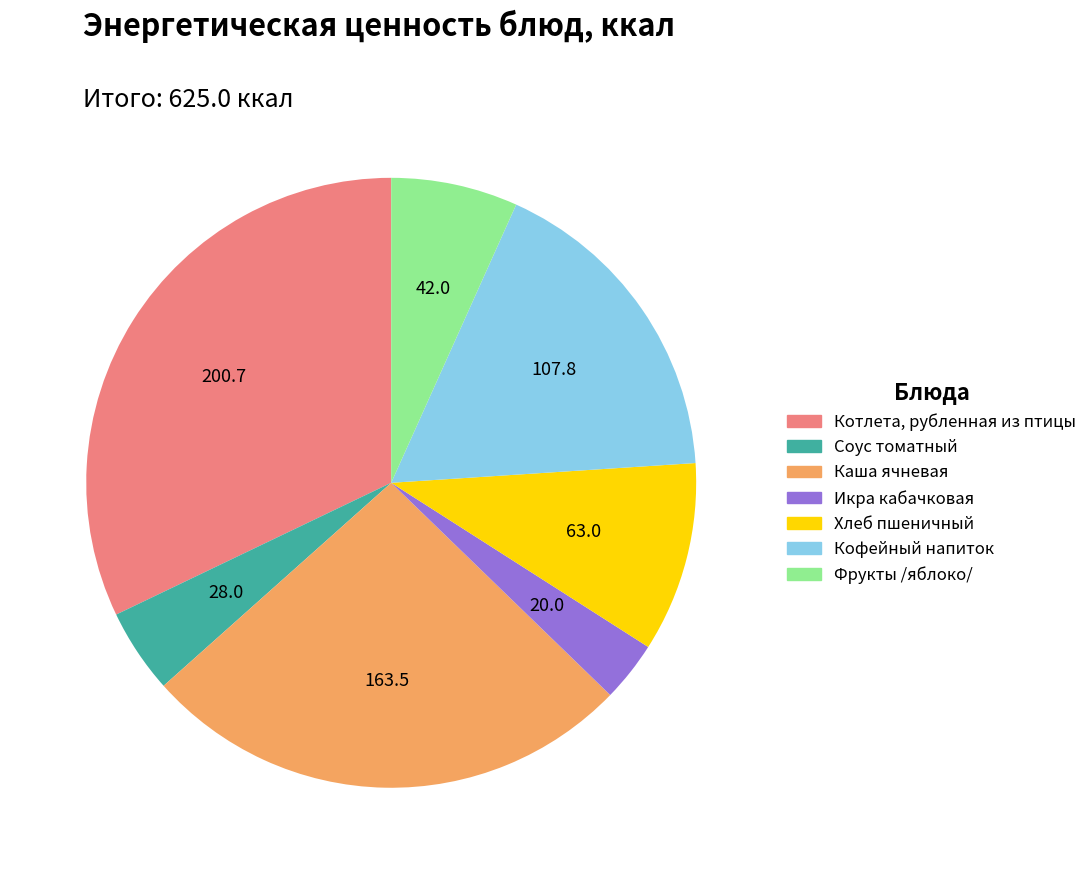

Is it true that Фрукты /яблоко/ is 7% of the pie?

True